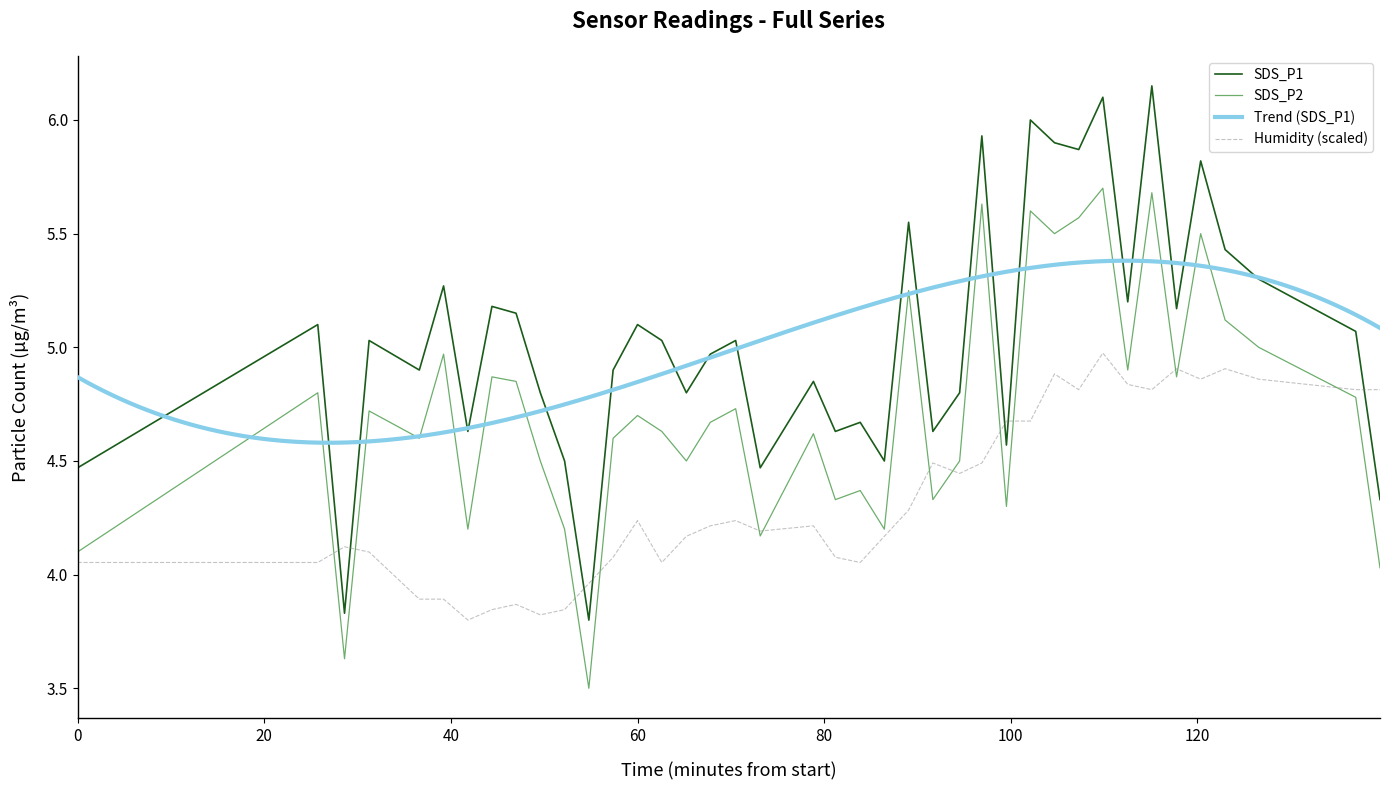

True or false: SDS_P1 and SDS_P2 intersect in this chart.

False